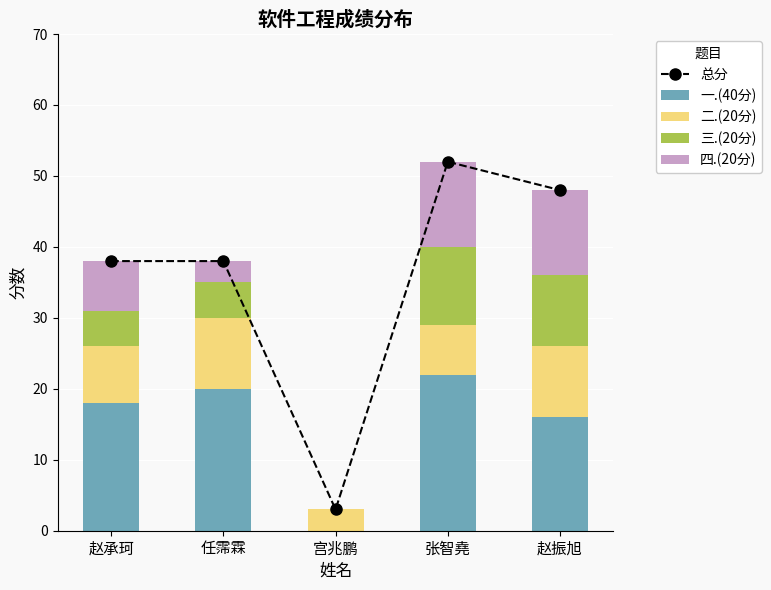

Is it true that 一.(40分) equals 22 at 张智堯?

True